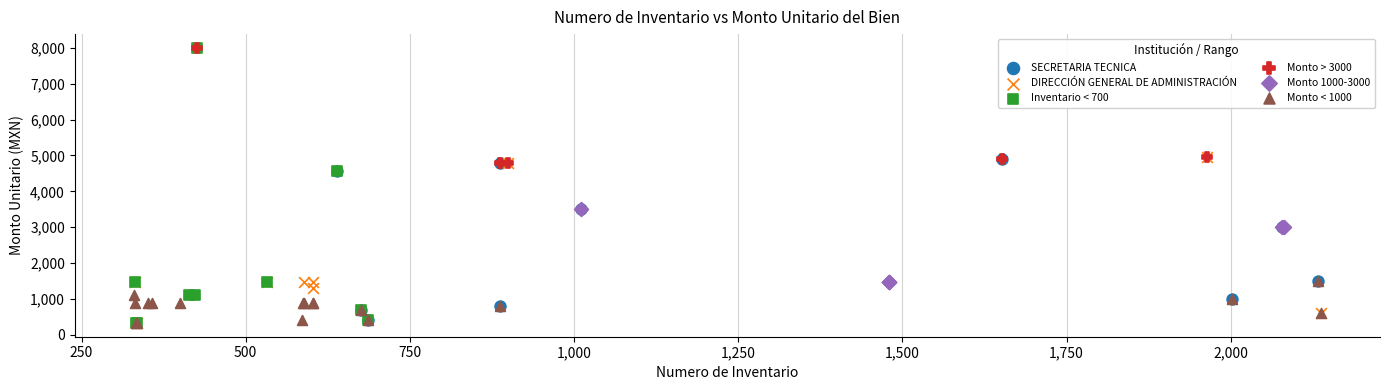

Which series has the widest spread of Y values?

Inventario < 700